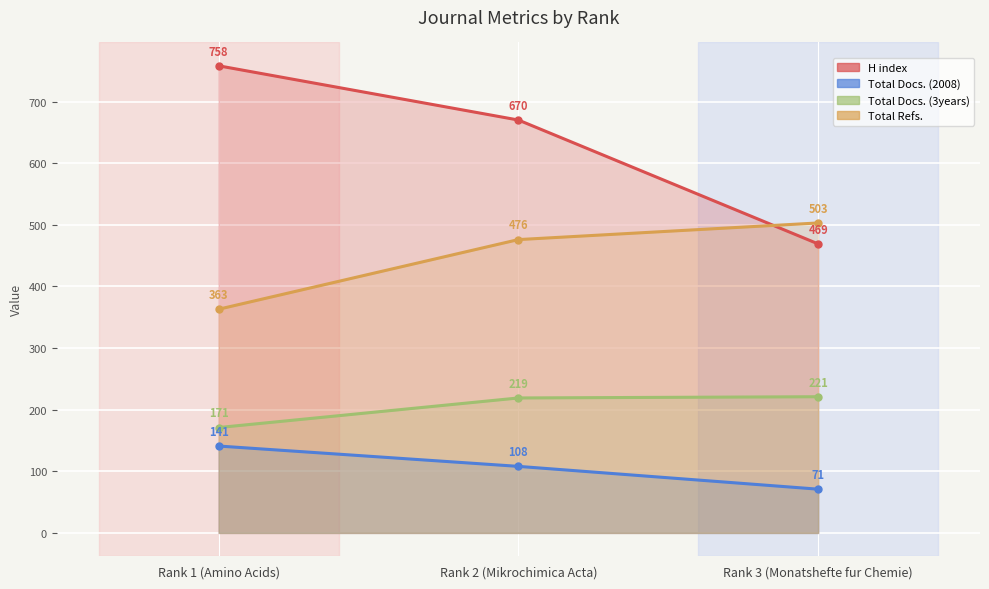

What is the label of the 2nd point from the right?

Rank 2 (Mikrochimica Acta)